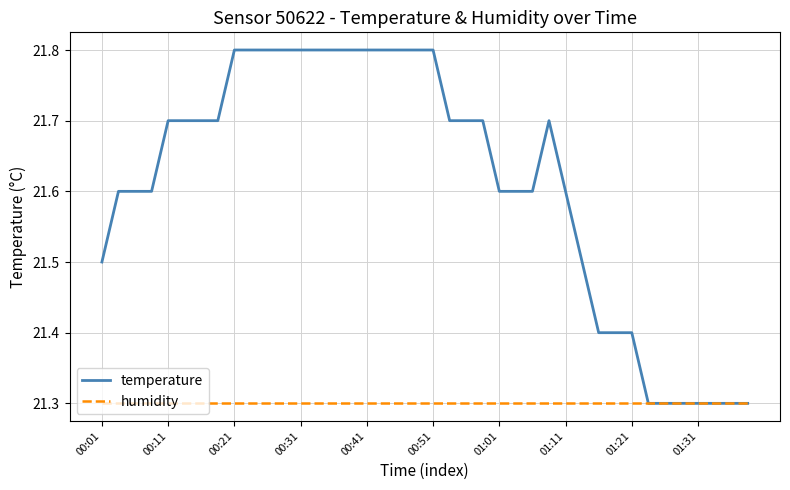

Which series has the widest spread of values?

temperature